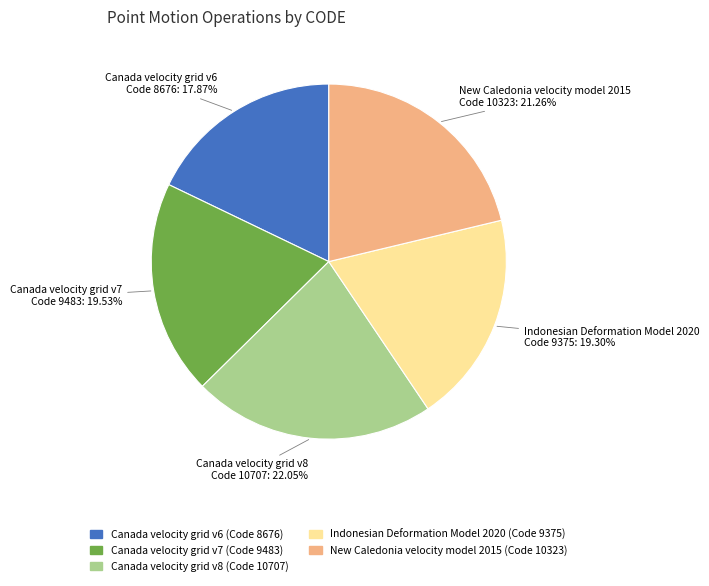

Is there a majority slice in this chart?

No